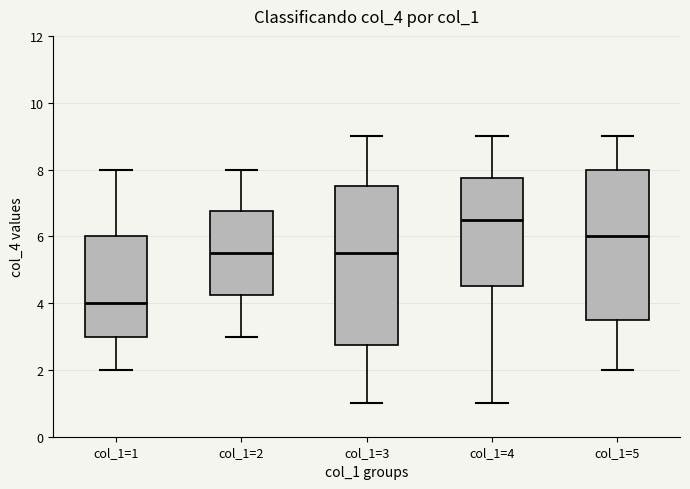

Which box is the tallest, from its lower edge to its upper edge?

col_1=3